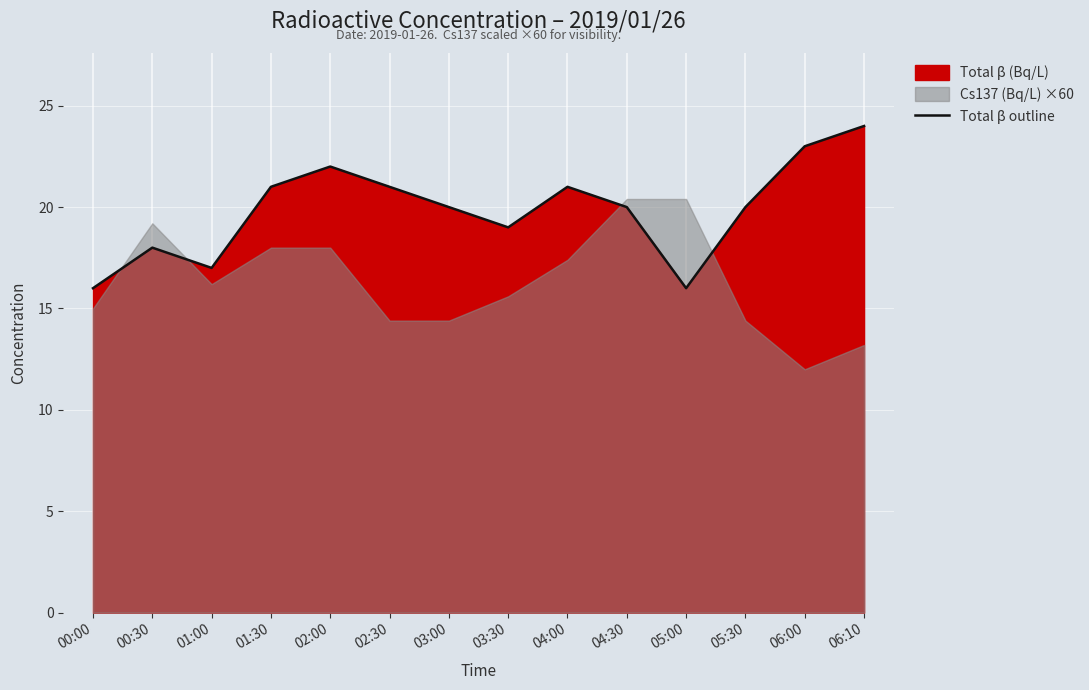

Reading left to right, transcribe all the data shown in this chart.

16	18	17	21	22	21	20	19	21	20	16	20	23	24